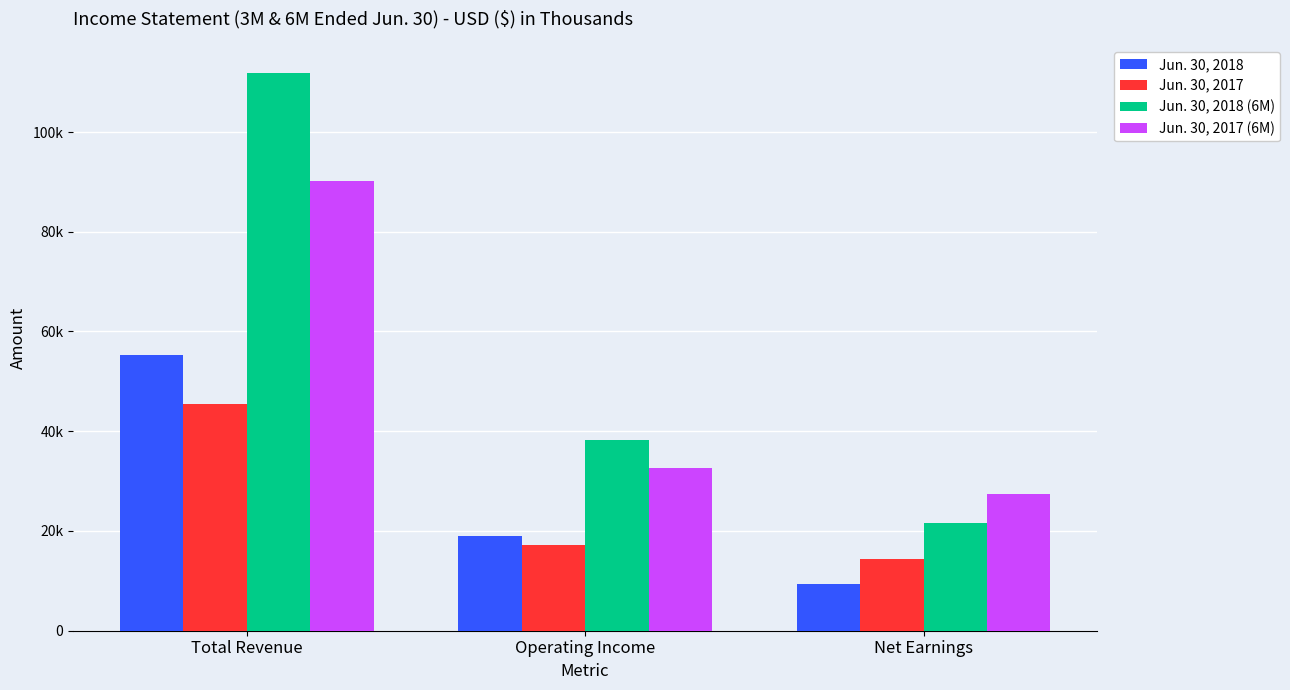

What is the total value across all series at Total Revenue?

302710